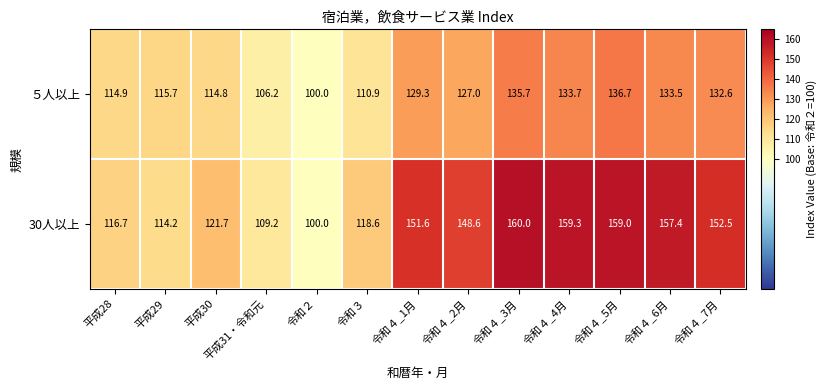

Which series has the largest total across all categories?

30人以上